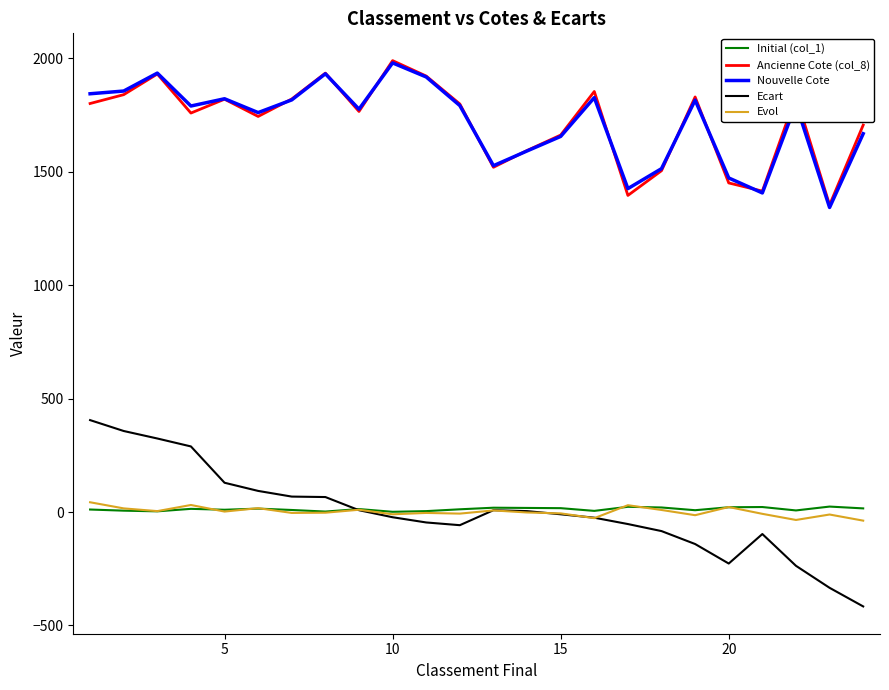

Which series has the widest spread of values?

Ecart